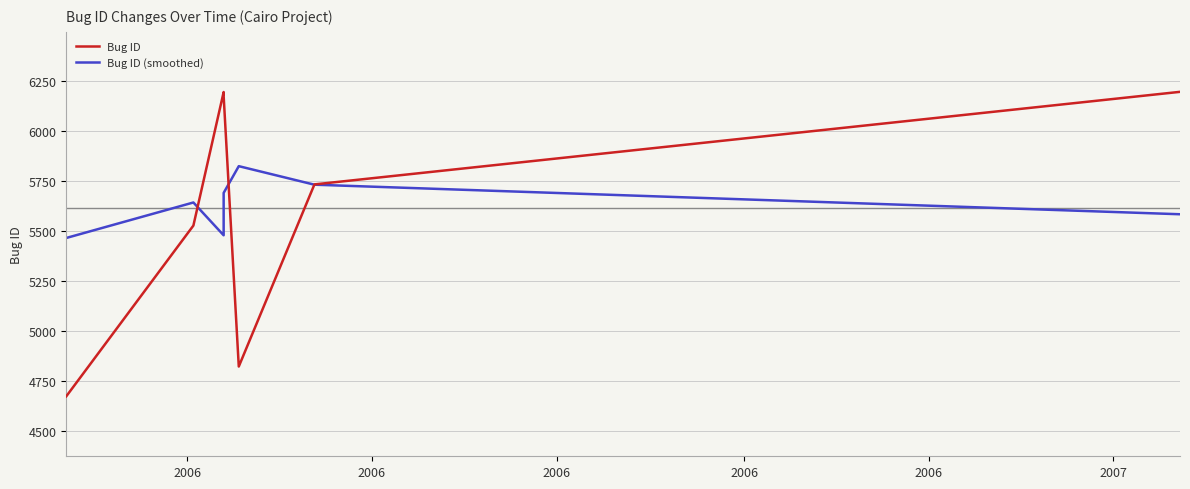

How many data points in Bug ID are above 5734?

3